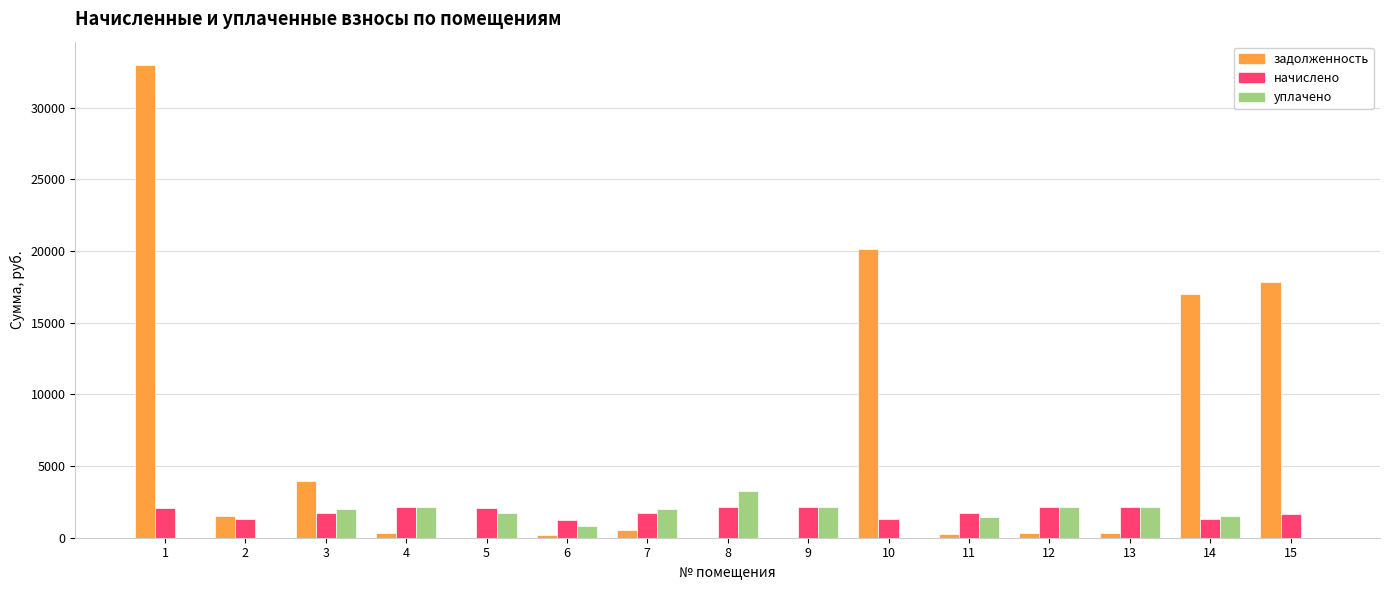

What is the approximate value of начислено at 7?

1707.7